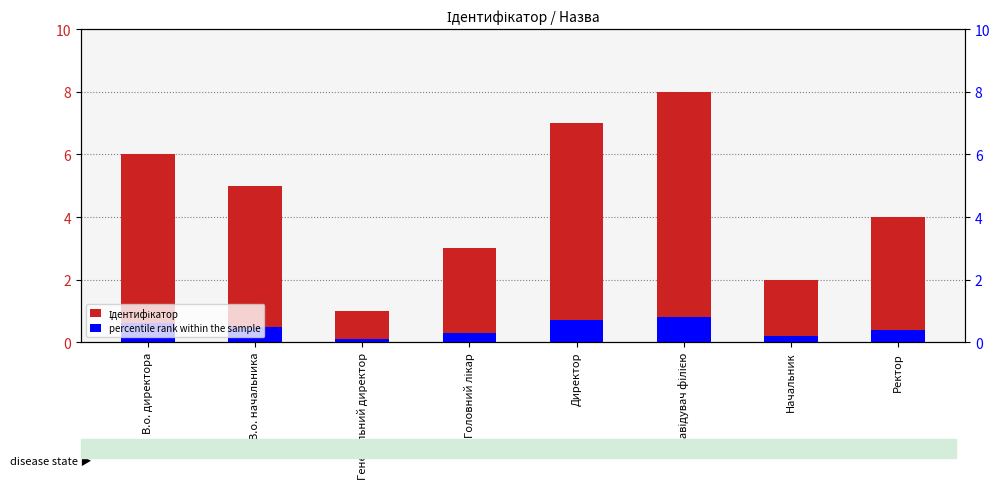

At which category is the sum across all series the highest?

Завідувач філією